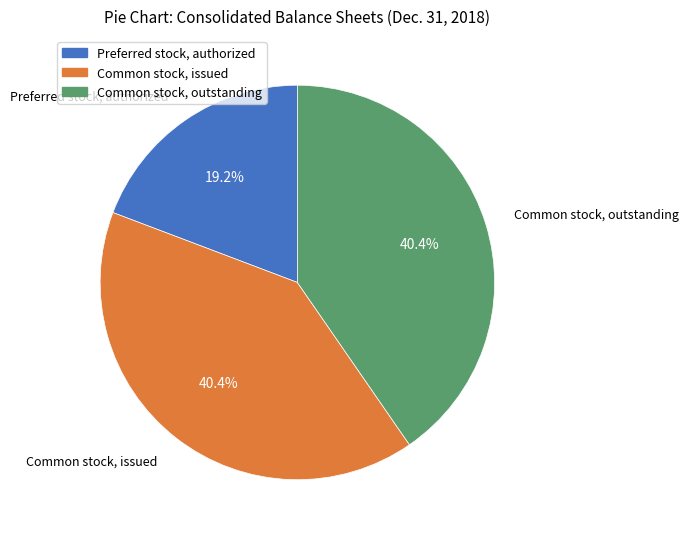

To the nearest percent, what is the difference between the largest and smallest slice percentages?

21%